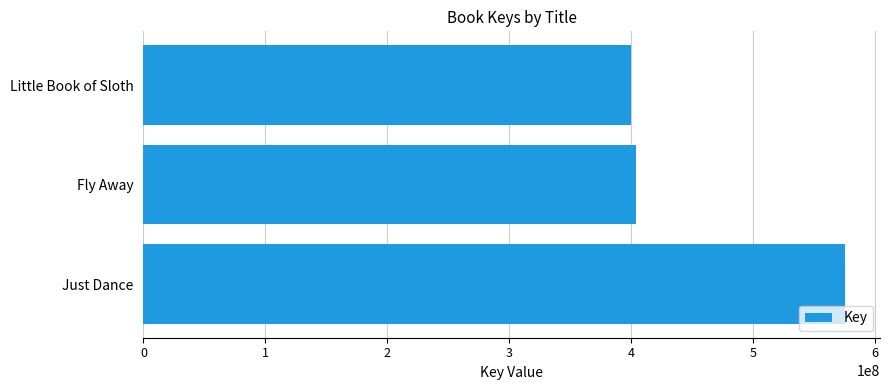

The value at Little Book of Sloth is 270934691. True or false?

False